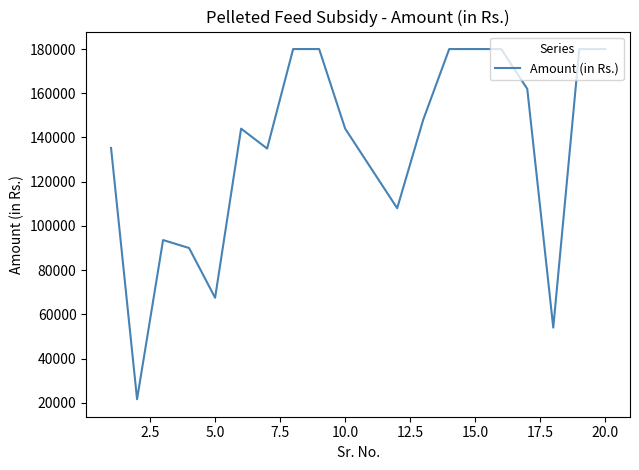

What is the difference between the maximum and minimum values?

158400